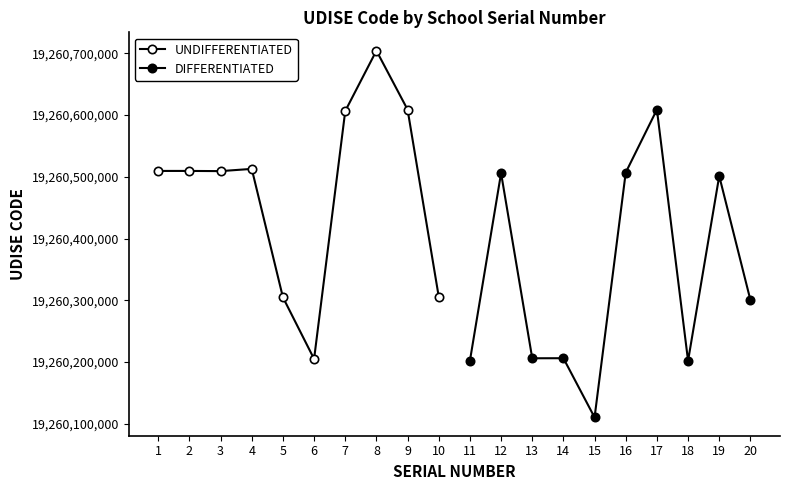

Between which two adjacent categories do DIFFERENTIATED and UNDIFFERENTIATED first intersect?

5 and 6